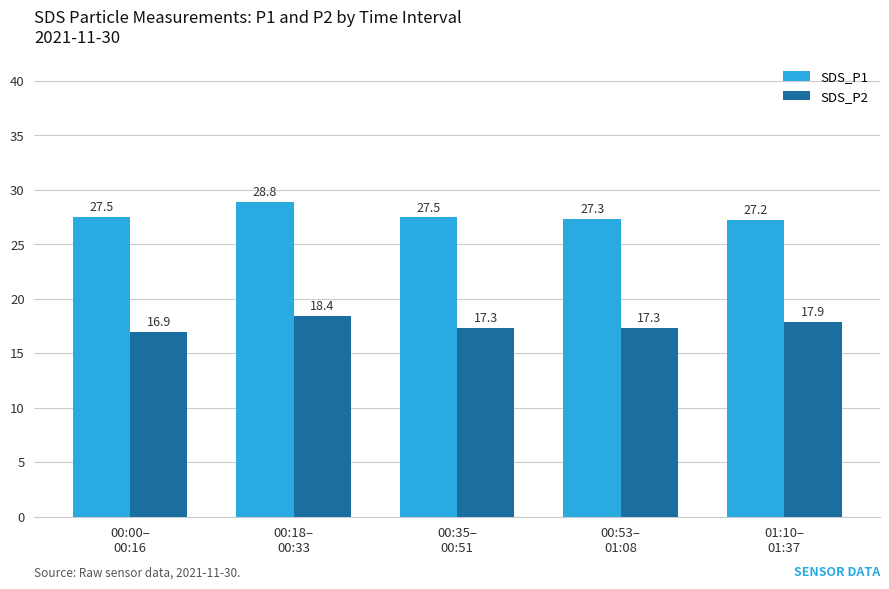

How many bars are there in total?

10